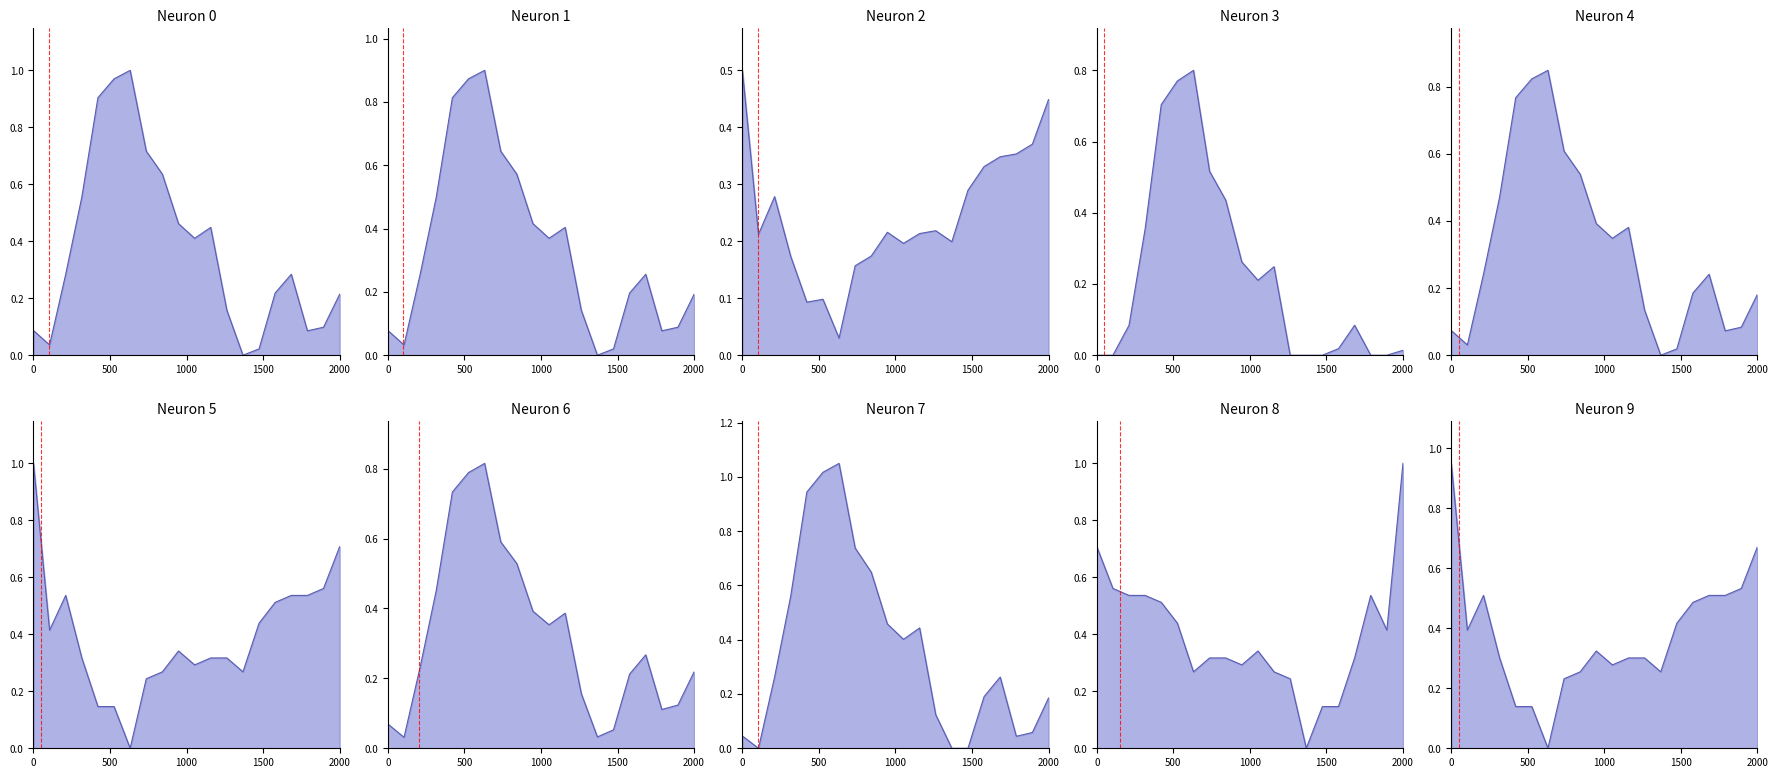

At which label is pressure closest to 0?

13:00